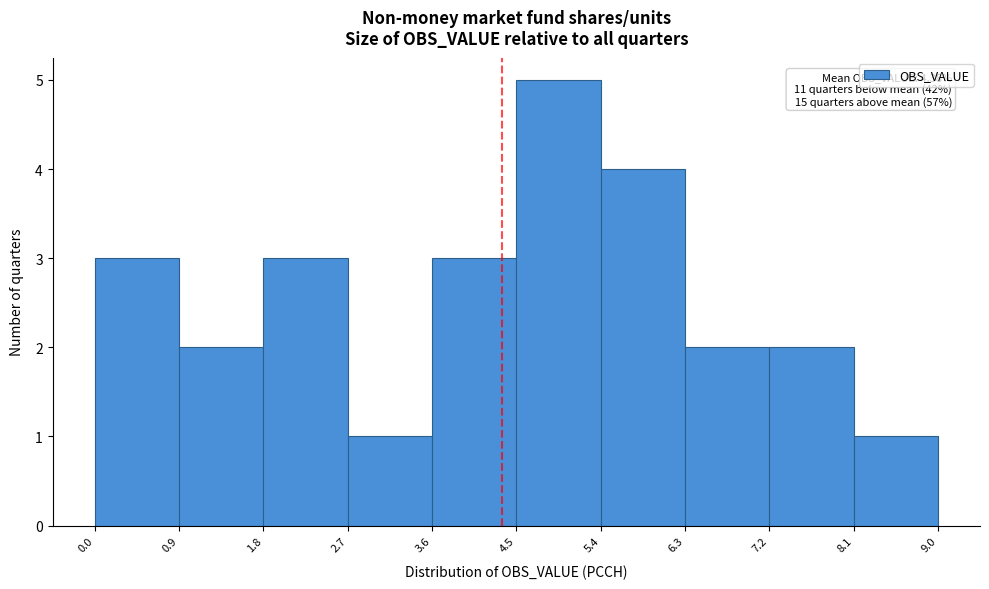

Which range on the x-axis has the tallest bar?

4.5 to 5.4